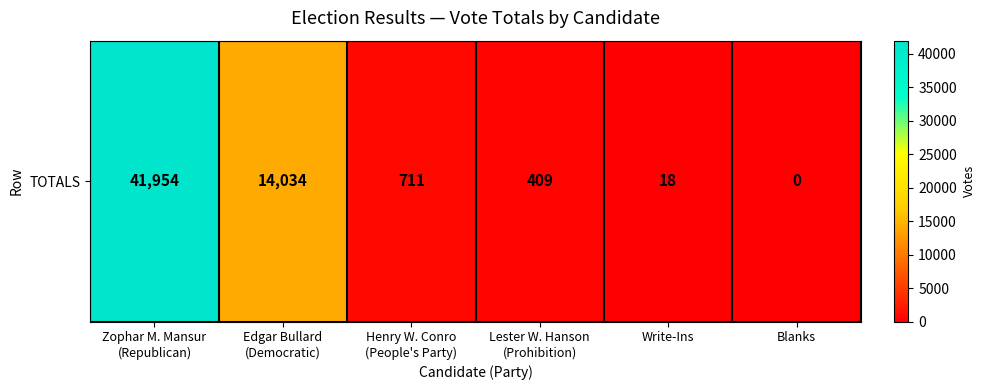

True or false: the data shows 0 at Blanks.

True